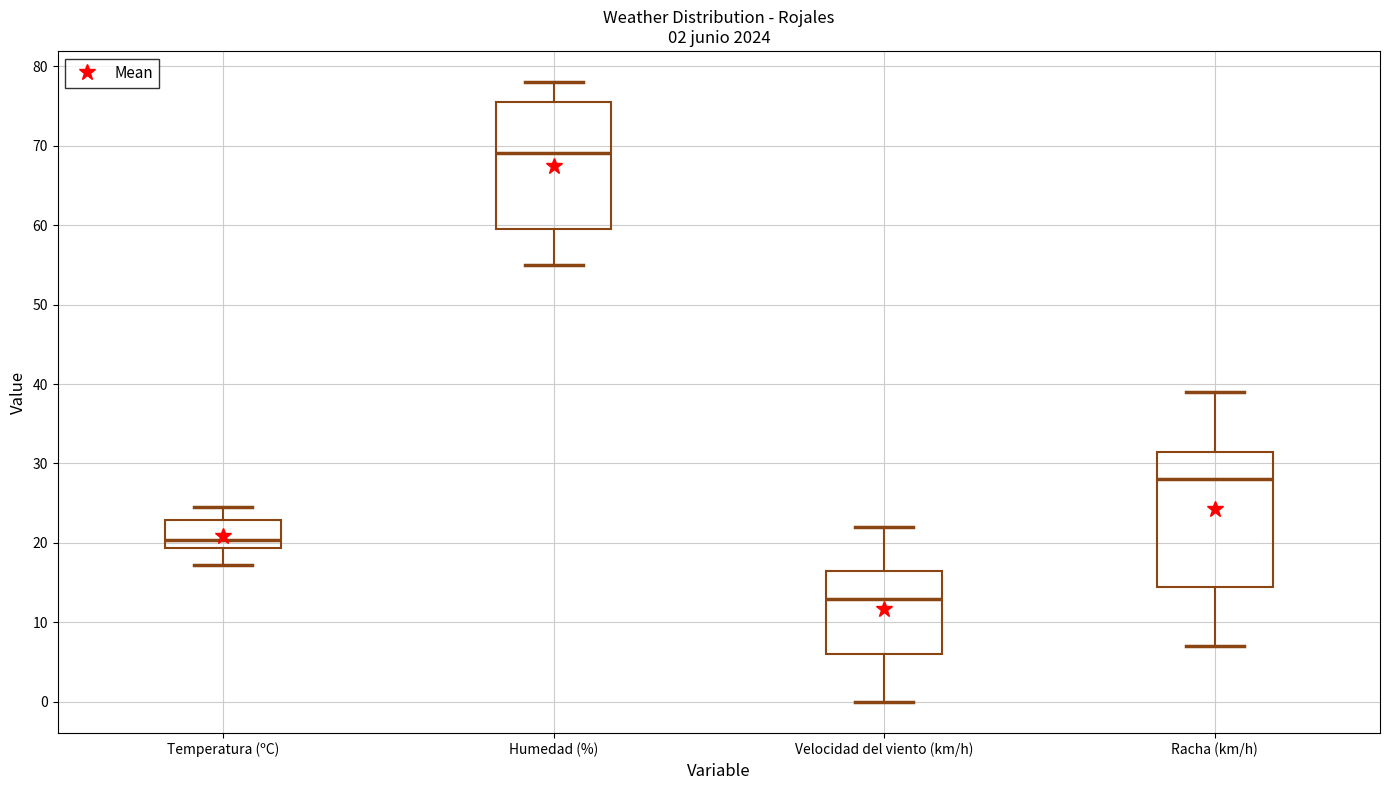

Which box's median line is the lowest?

Velocidad del viento (km/h)